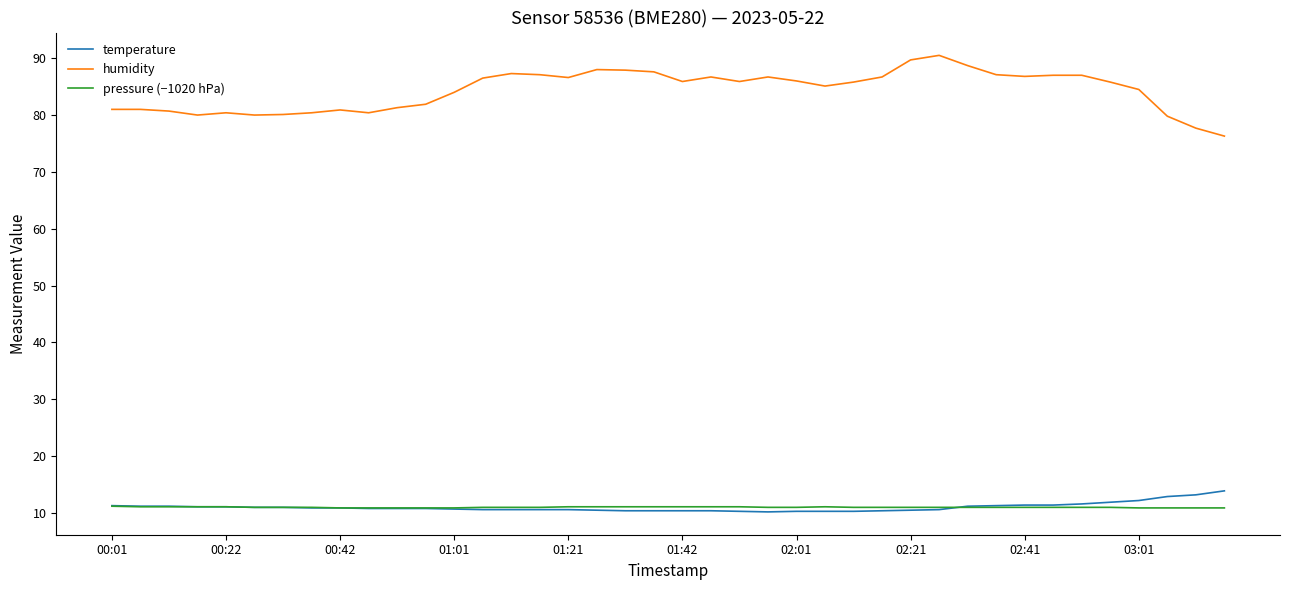

What is the greatest value displayed?

90.5